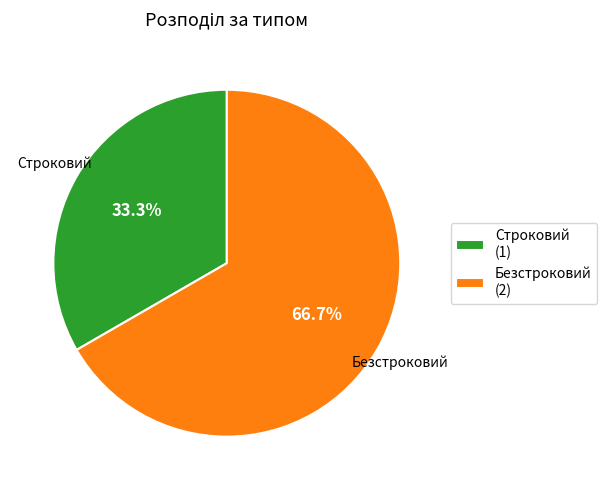

Is it true that Безстроковий is 79% of the pie?

False